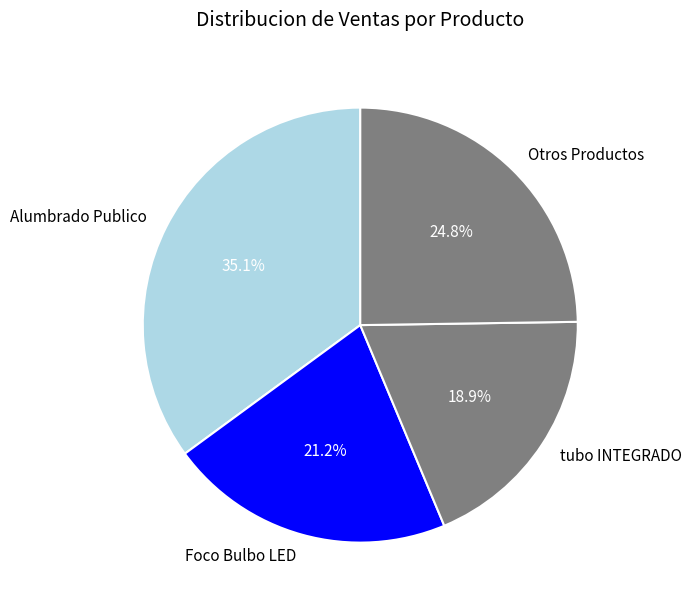

What is the ratio of the value at Alumbrado Publico to the value at tubo INTEGRADO?

1.9